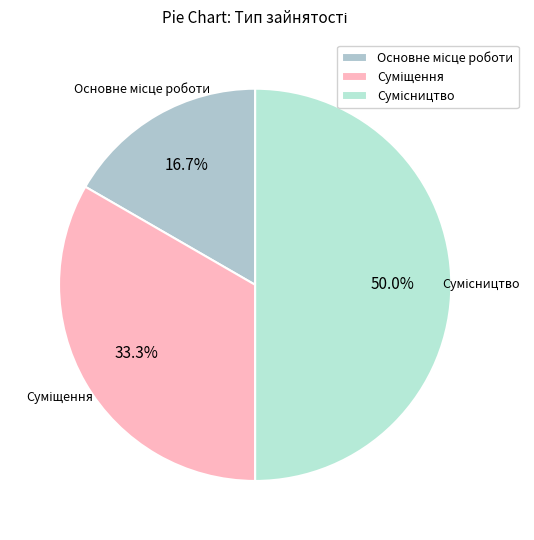

What percentage is NOT represented by Суміщення?

66.7%